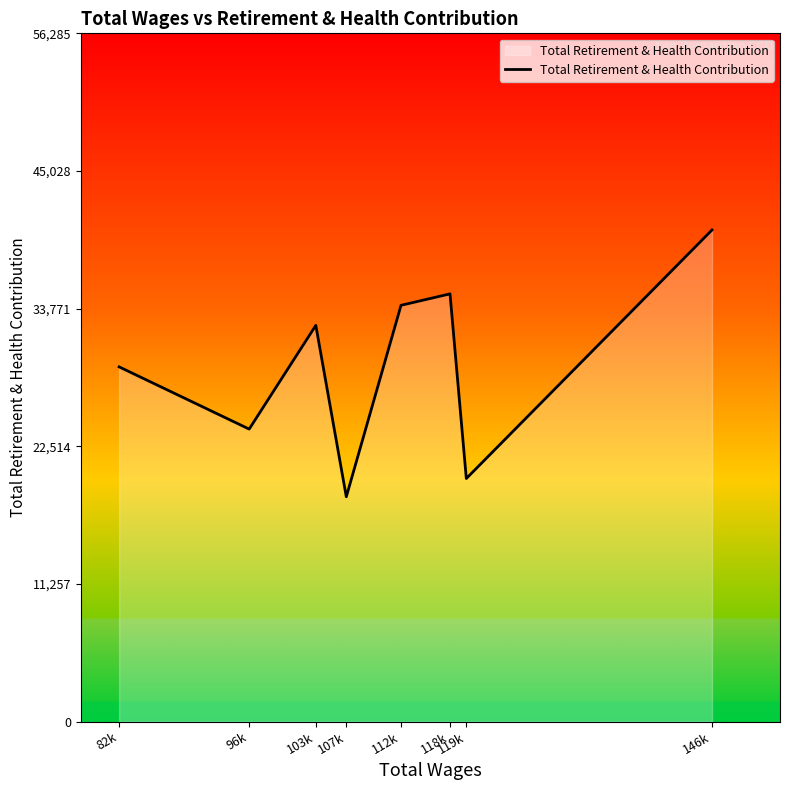

True or false: there are more than 2 points higher than both neighbors.

False